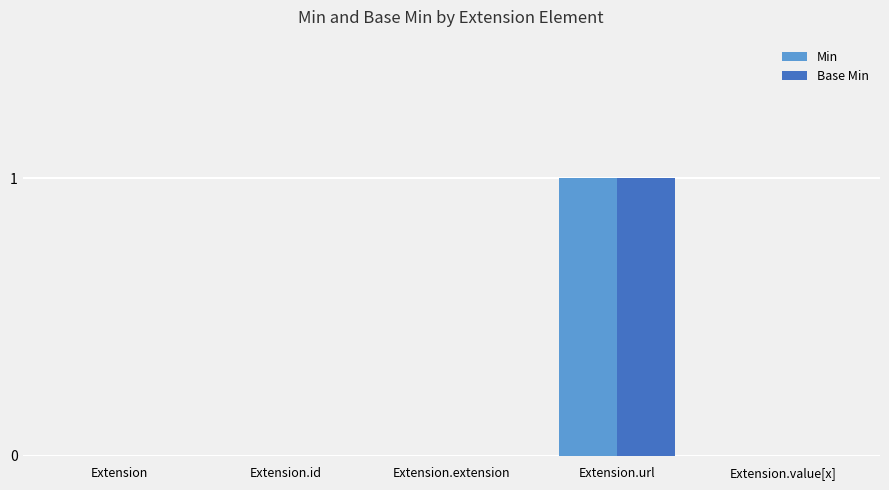

The value of Base Min at Extension.url is 1. True or false?

True